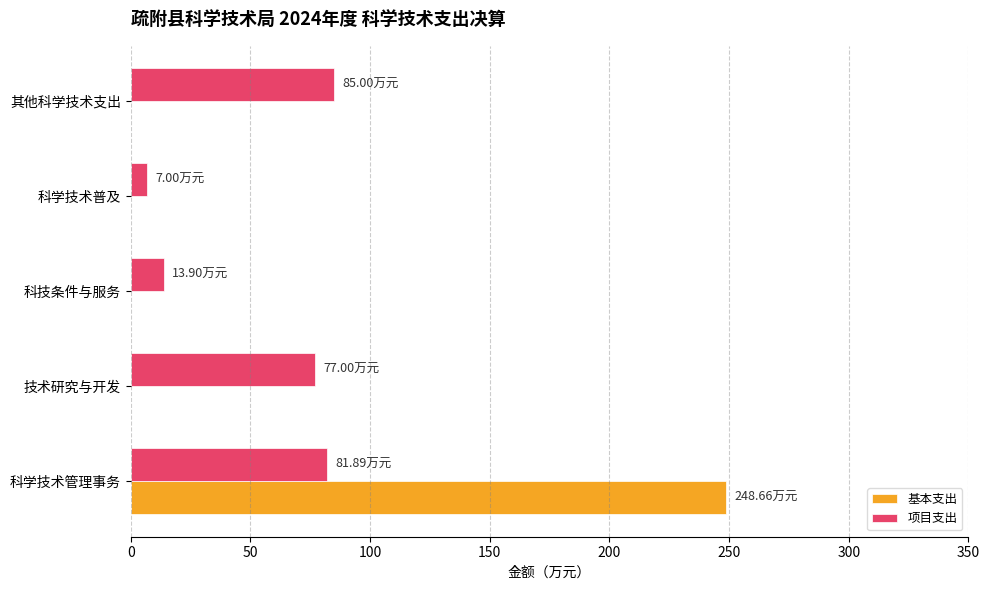

At which label does 基本支出 reach its peak?

科学技术管理事务